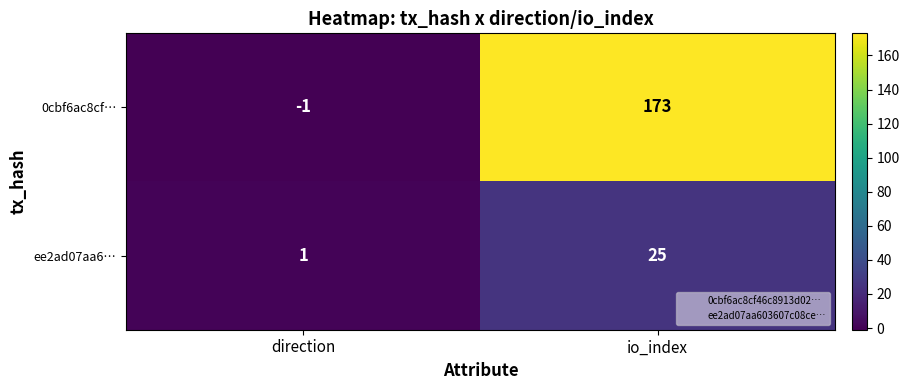

The value of ee2ad07aa6… at direction is 2. True or false?

False